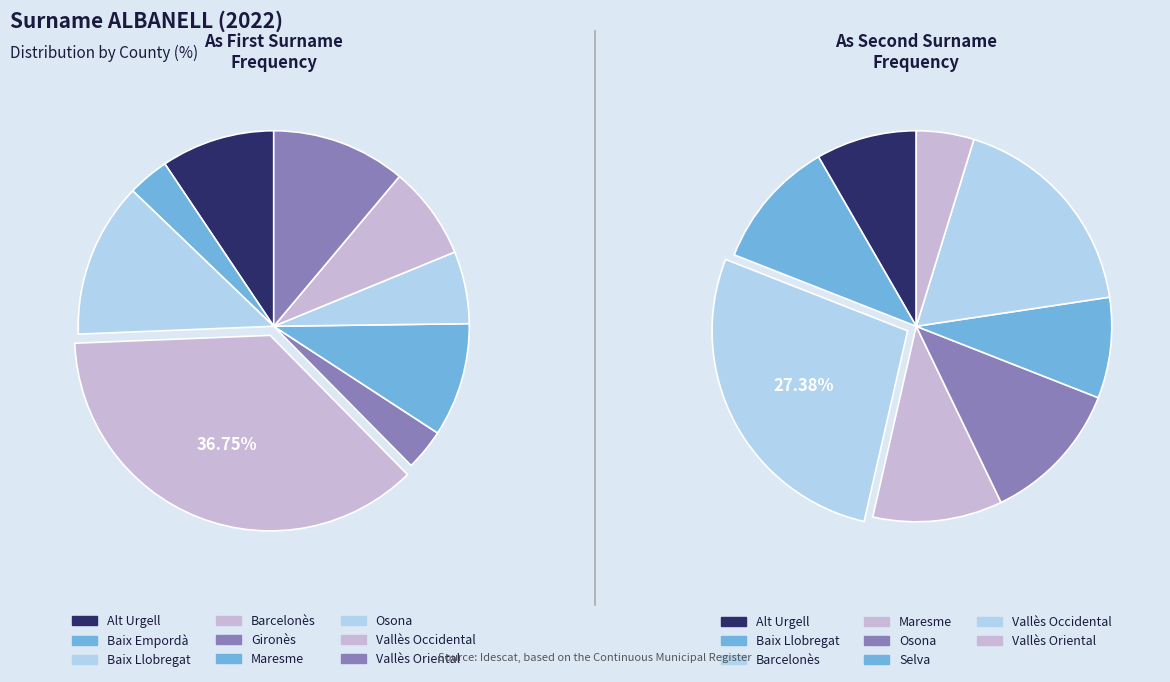

Does 9 account for over 50% of the chart?

No